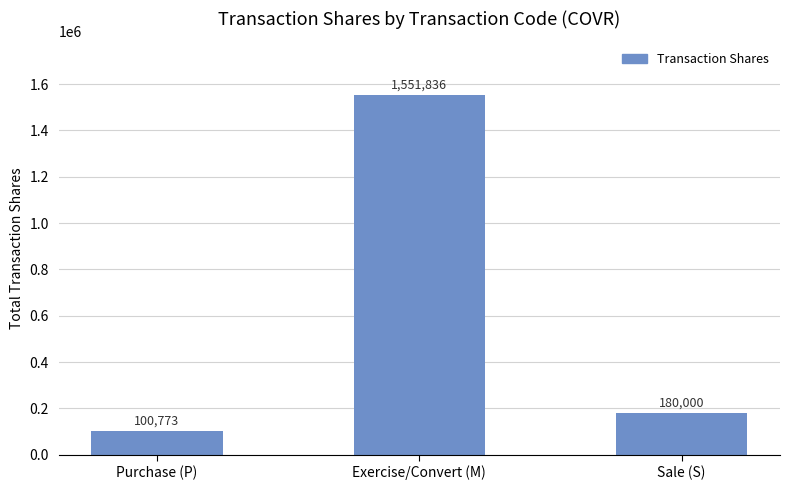

Which label corresponds to the smallest value in the chart?

Purchase (P)